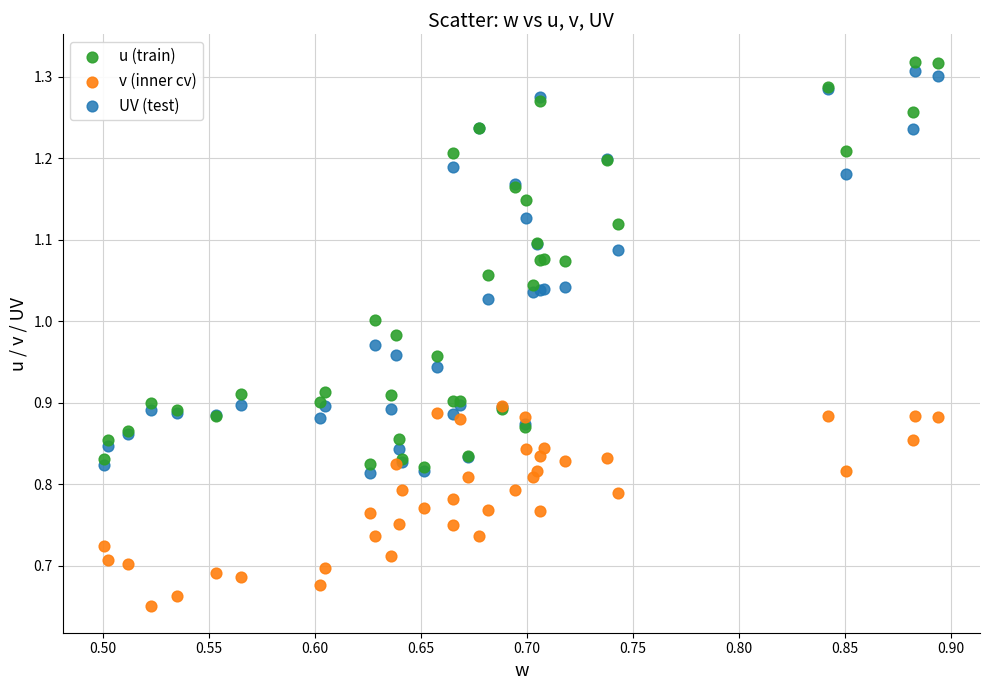

What are all the series names shown in the legend?

u (train), v (inner cv), UV (test)